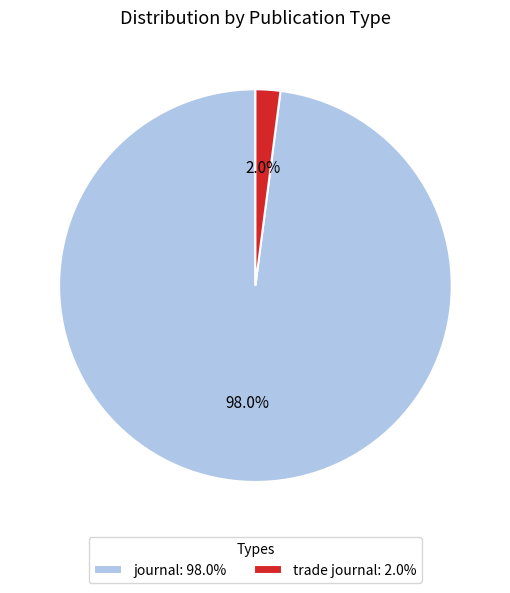

What is the total percentage of journal and trade journal?

100.0%